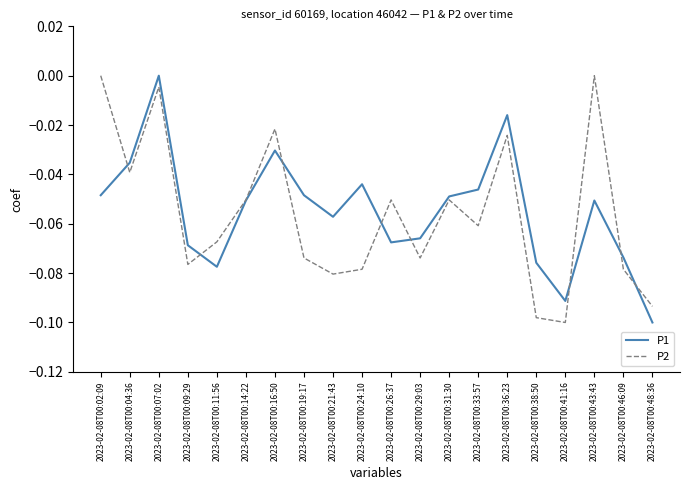

Rank the series at 2023-02-08T00:33:57 from highest to lowest value.

P1, P2